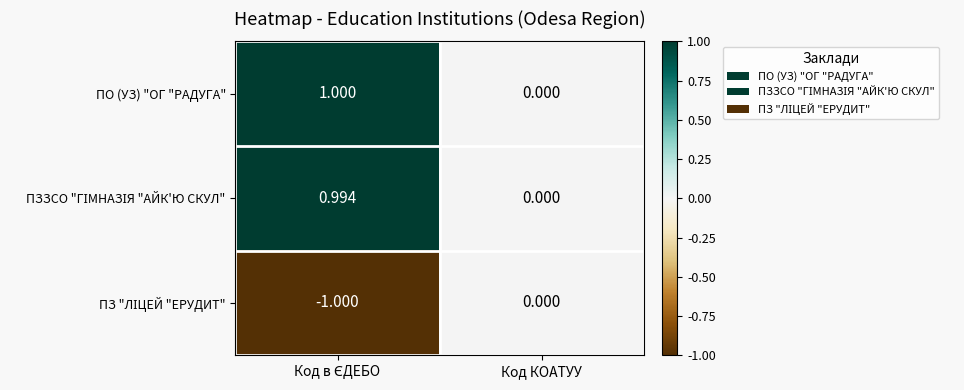

Which series has the largest total across all categories?

ПО (УЗ) "ОГ "РАДУГА"